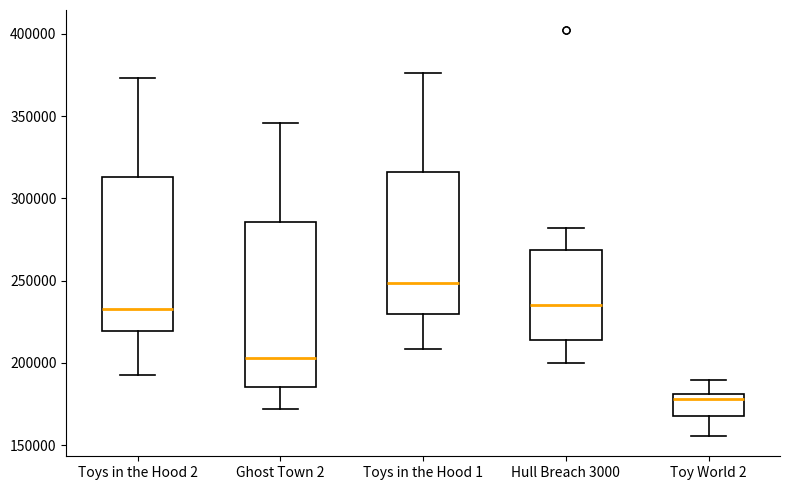

Reading left to right, transcribe this box plot: for each box, give where its median line is, the range the box spans, and where its two whiskers end, as read against the y-axis. The values are not printed on the chart, so give them approximately, as read against the axis.

Toys in the Hood 2: median 235000, box 220000 to 315000, whiskers 195000 to 375000
Ghost Town 2: median 205000, box 185000 to 285000, whiskers 170000 to 345000
Toys in the Hood 1: median 250000, box 230000 to 315000, whiskers 210000 to 375000
Hull Breach 3000: median 235000, box 215000 to 270000, whiskers 200000 to 280000
Toy World 2: median 180000 (just below the box's upper edge), box 170000 to 180000, whiskers 155000 to 190000